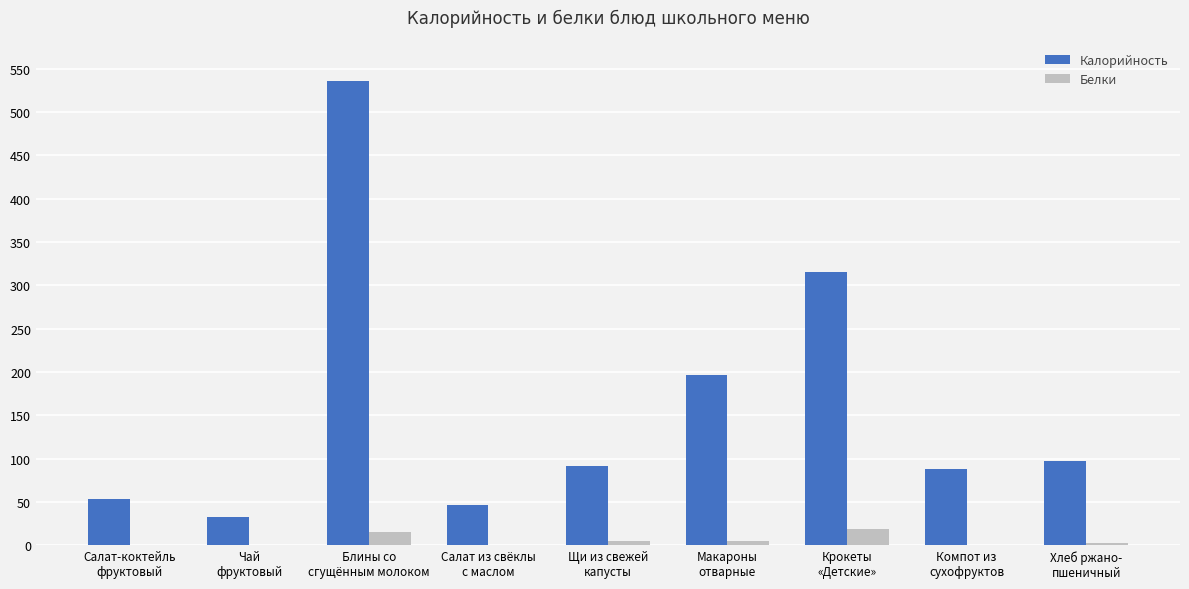

How many categories are shown in the chart?

9